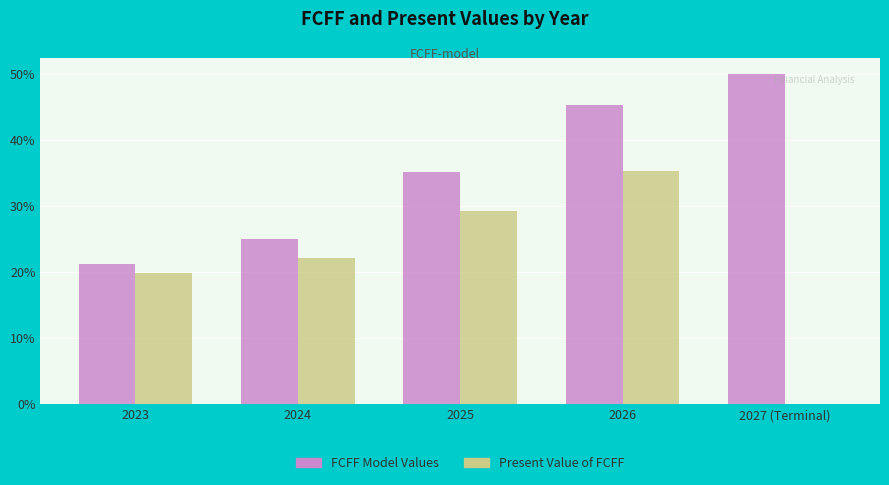

At which label does FCFF Model Values first exceed 35?

2025